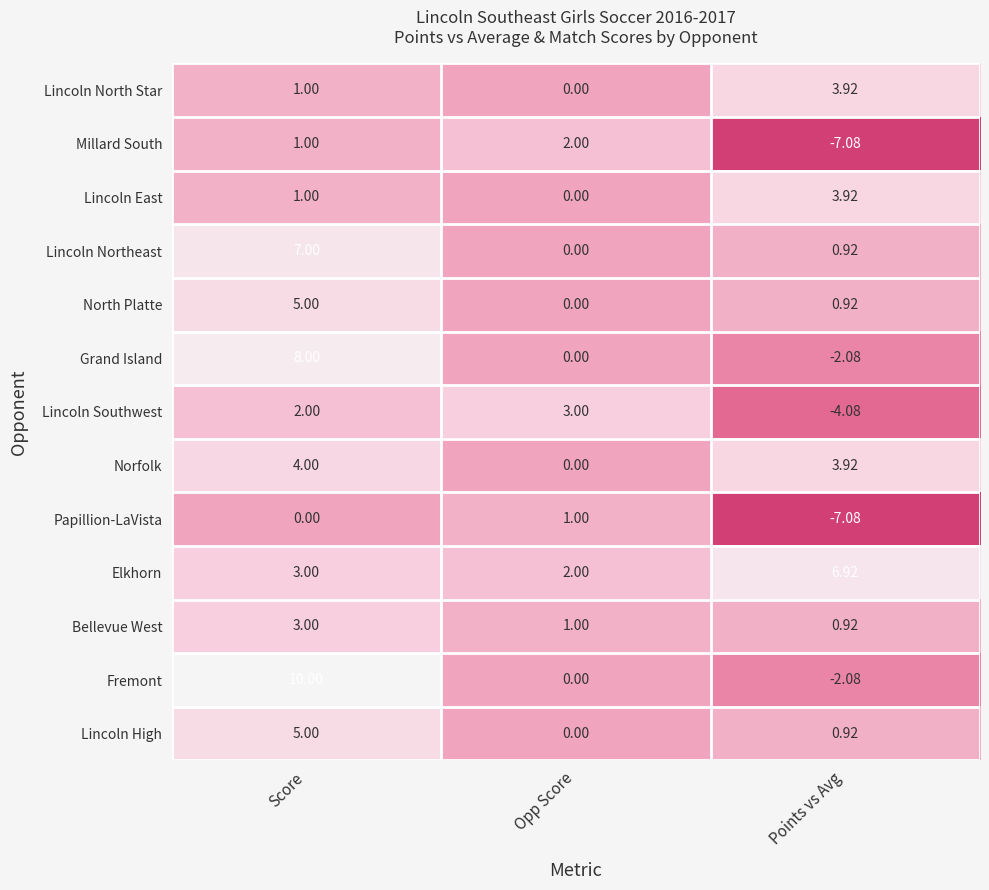

Which label corresponds to the smallest value in the chart?

Points vs Avg